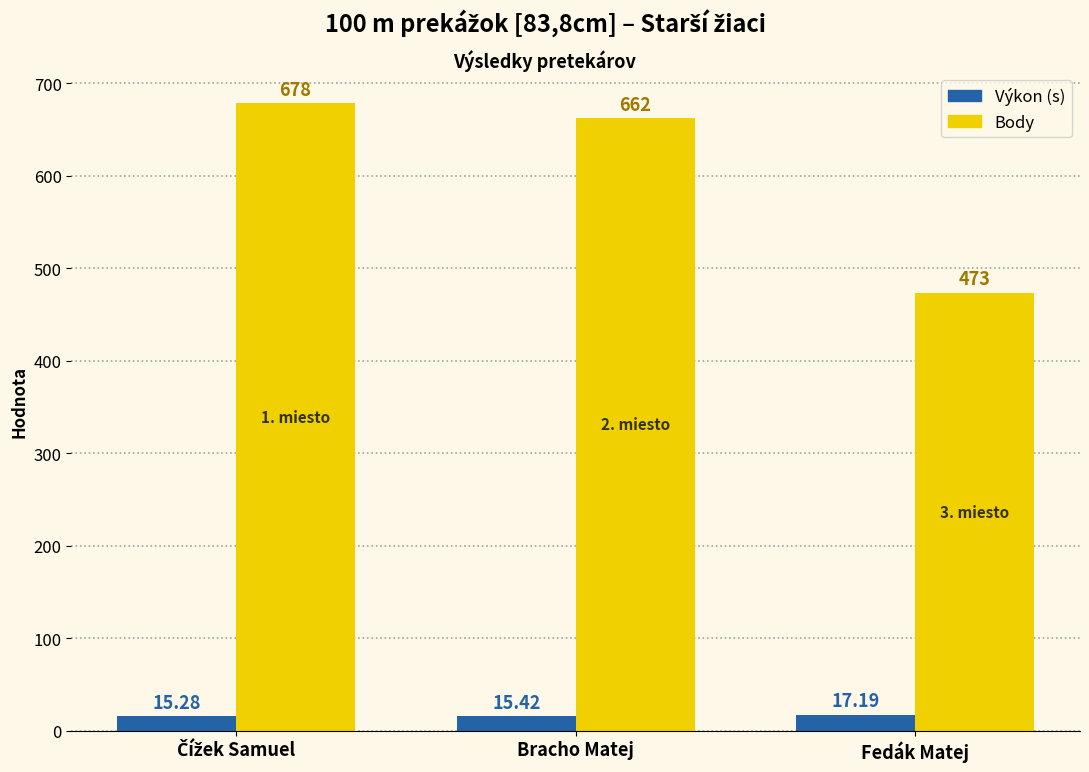

Reading right to left, extract all data points from this chart.

Výkon (s): 17.2	15.4	15.3
Body: 473.0	662.0	678.0